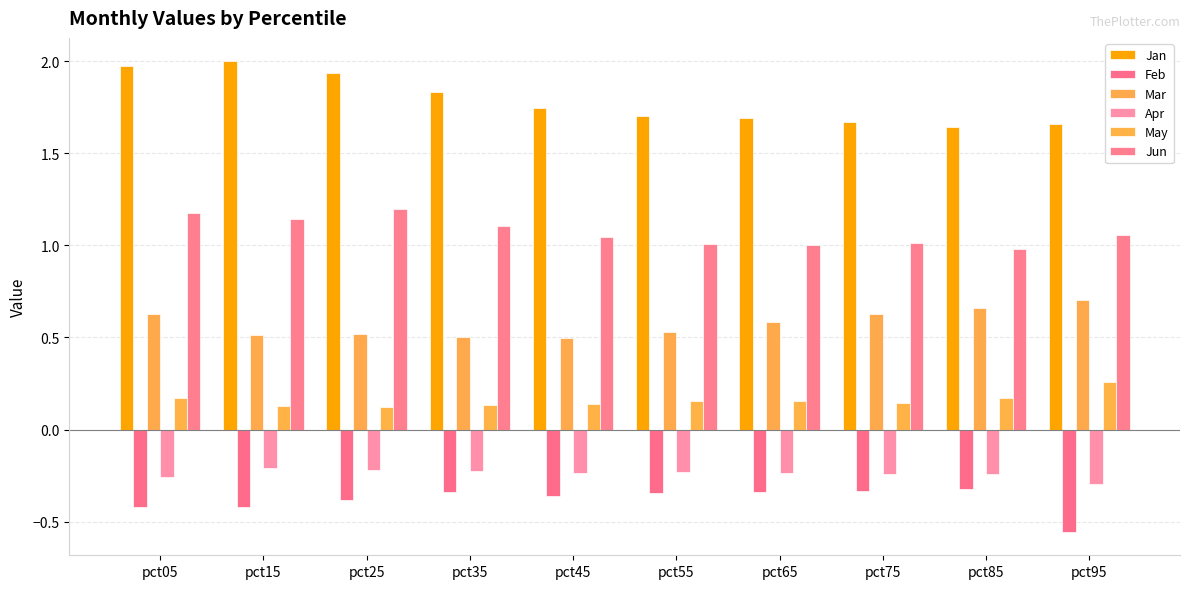

The value of Apr at pct85 is -0.1. True or false?

False